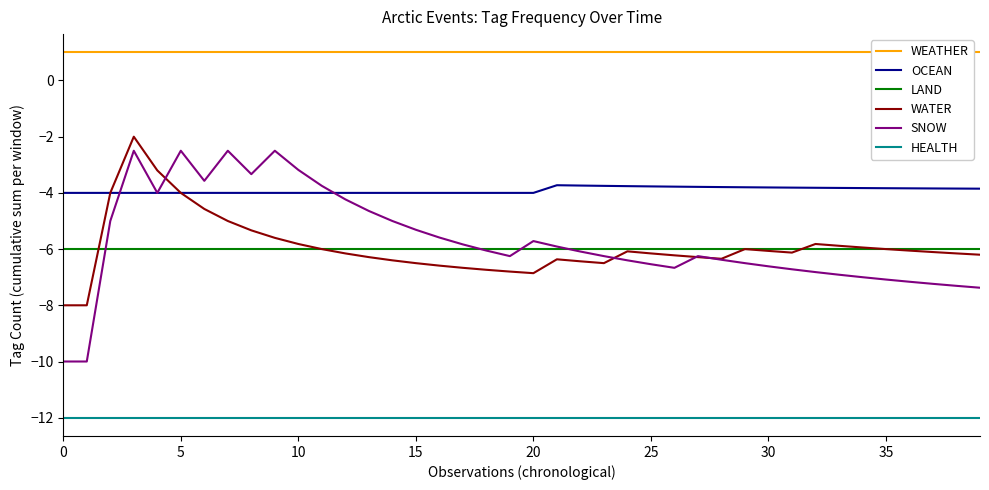

True or false: LAND and OCEAN intersect in this chart.

False